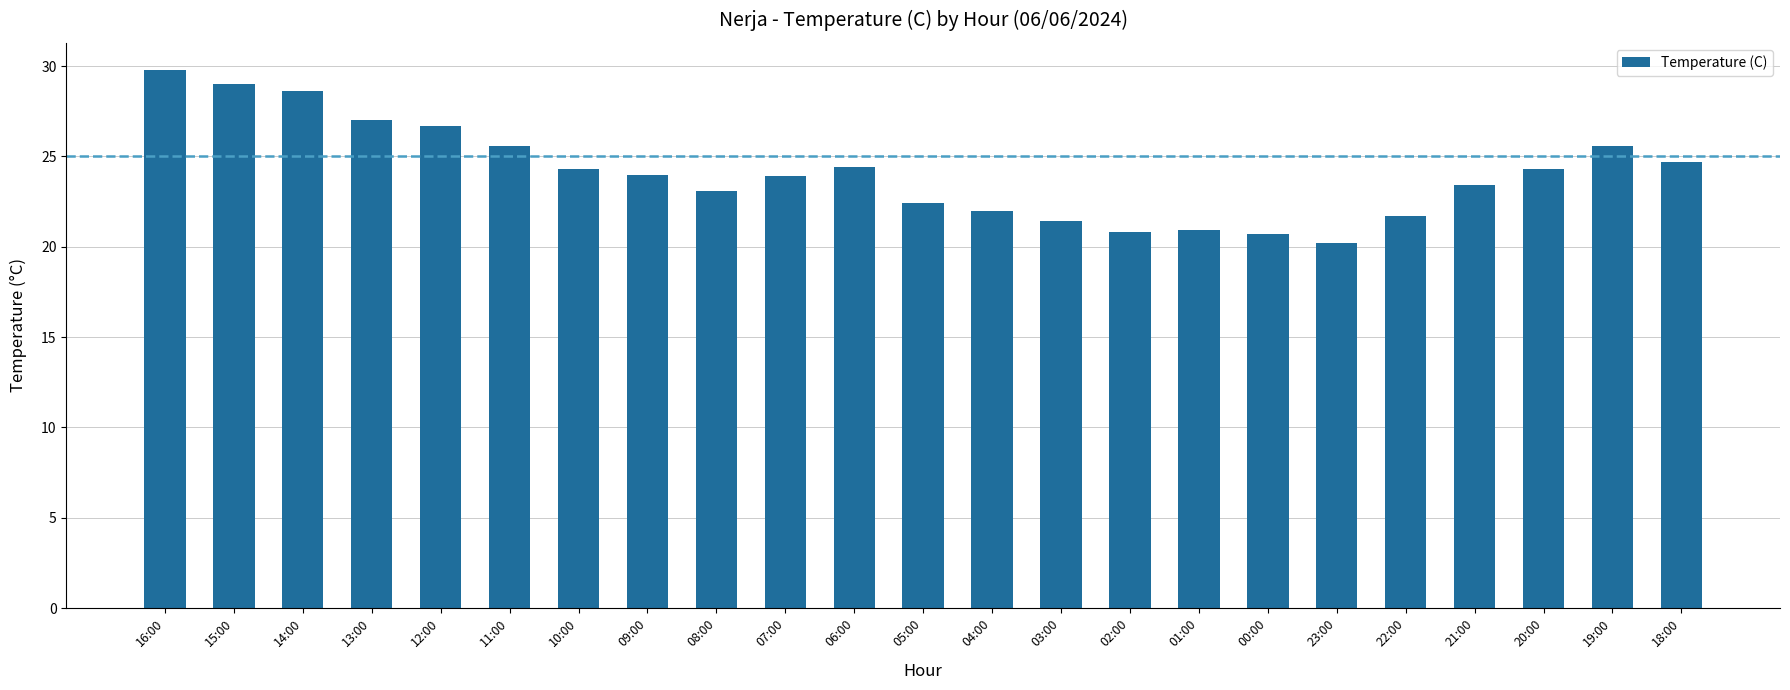

What is the label of the 10th bar from the left?

07:00